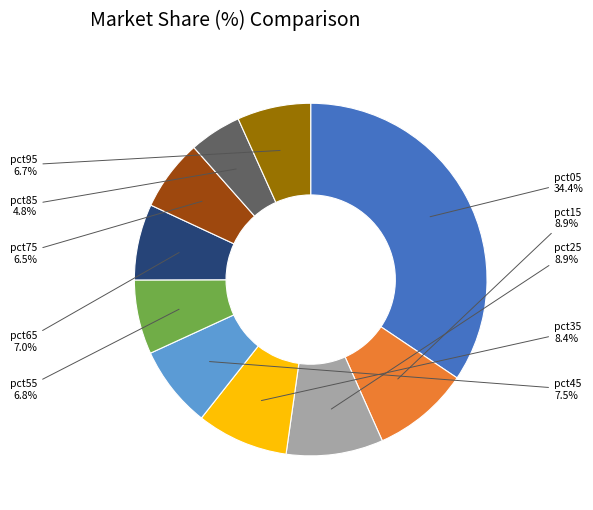

Does any single category account for the majority?

No